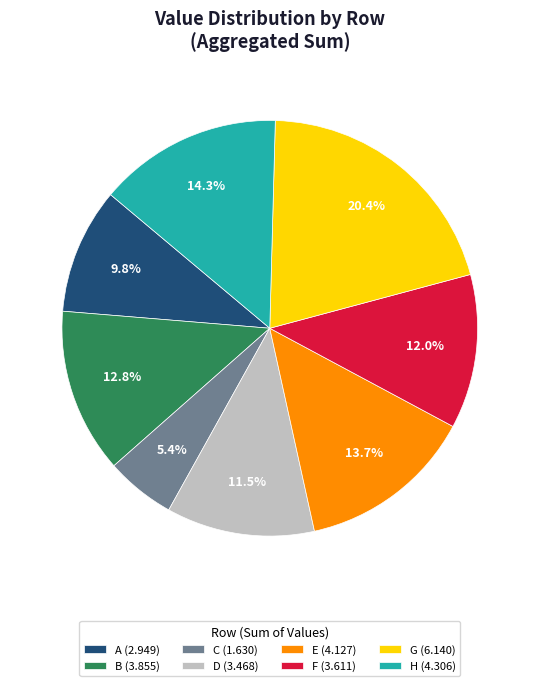

How many slices are in this pie chart?

8